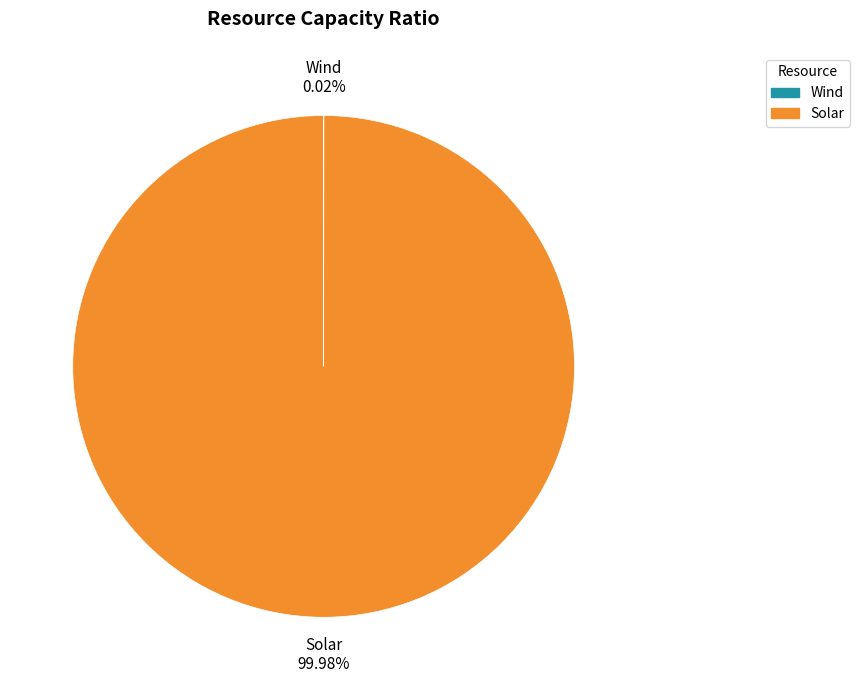

Which category has the biggest portion of the pie?

Solar